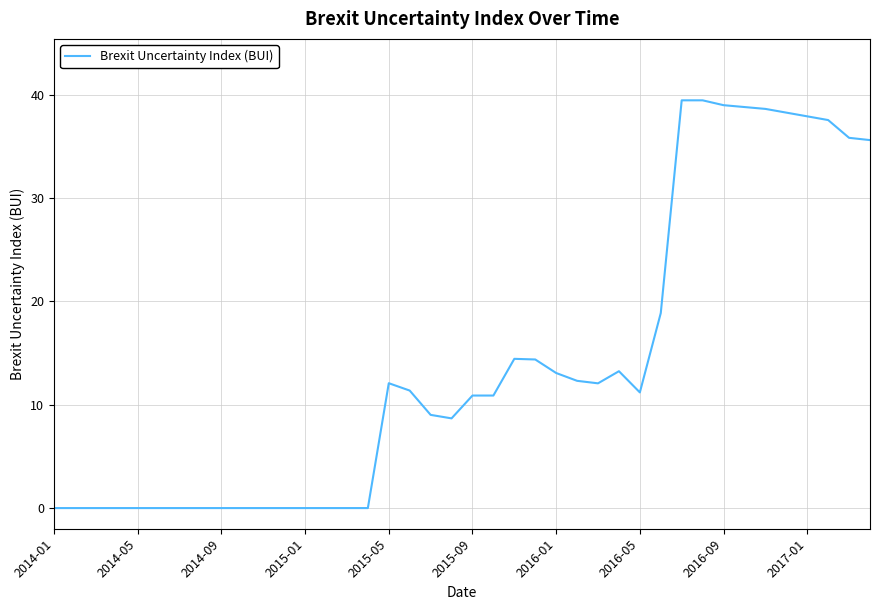

What is the greatest value displayed?

39.5